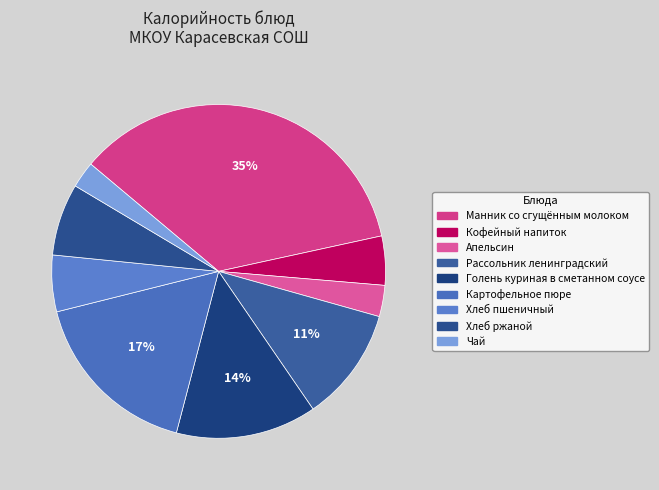

To the nearest percent, what portion does Кофейный напиток represent?

5%